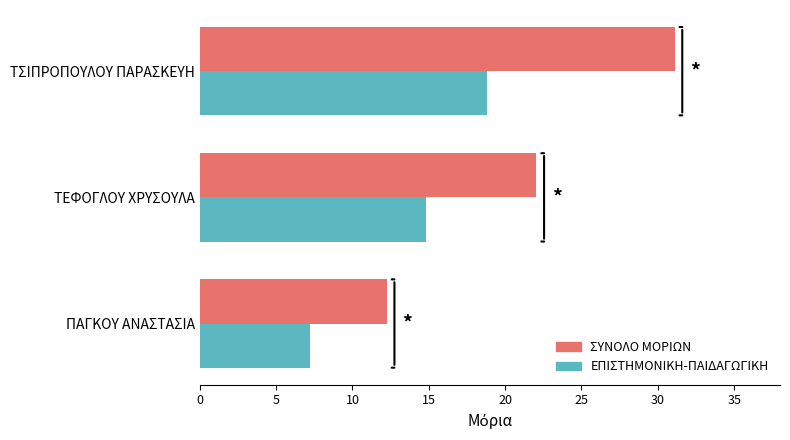

What is the sum of the ΕΠΙΣΤΗΜΟΝΙΚΗ-ΠΑΙΔΑΓΩΓΙΚΗ values at ΠΑΓΚΟΥ ΑΝΑΣΤΑΣΙΑ and ΤΣΙΠΡΟΠΟΥΛΟΥ ΠΑΡΑΣΚΕΥΗ?

26.1